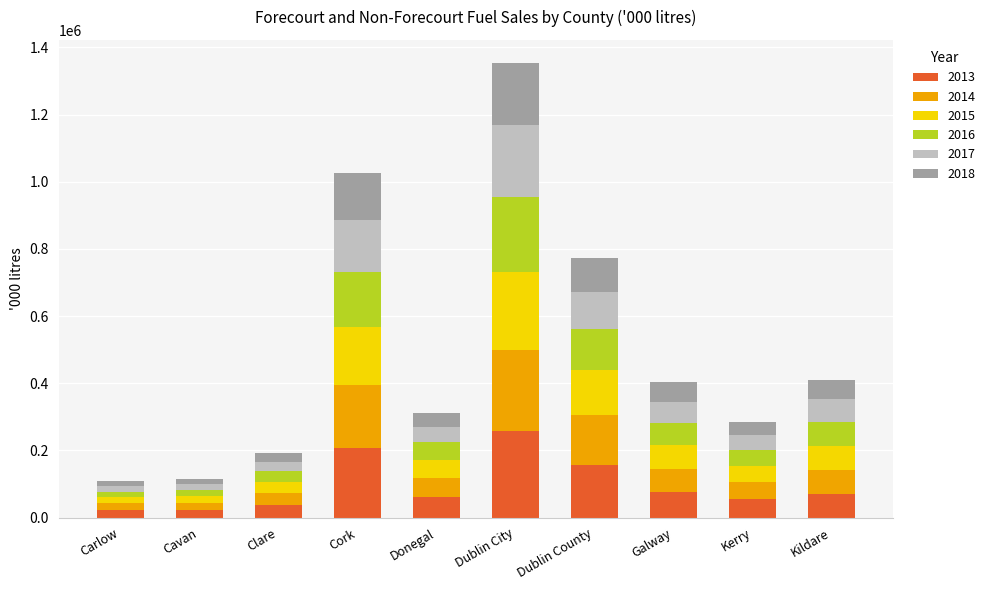

What is the total value across all series at Galway?

404434